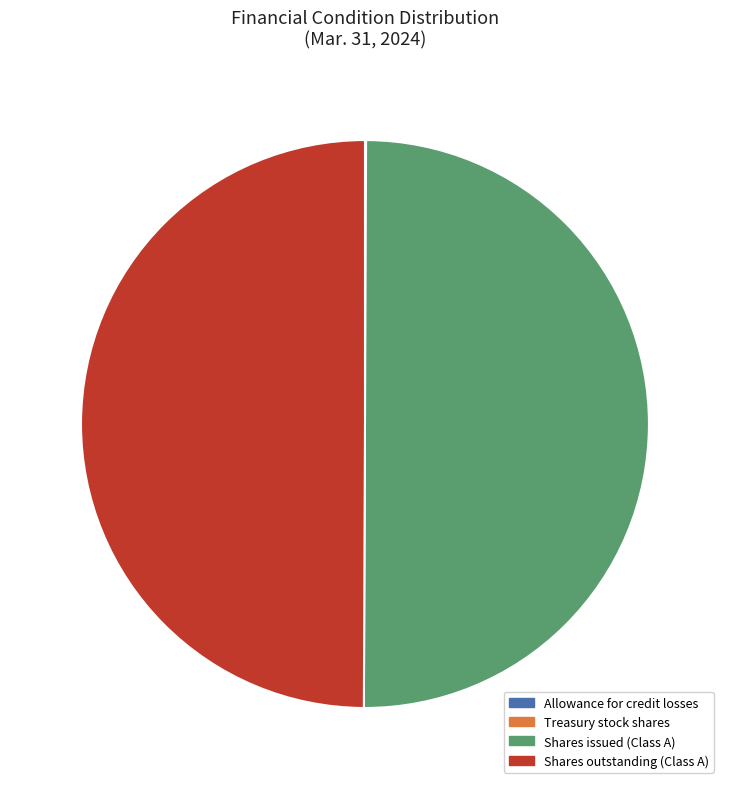

Is it true that Shares outstanding (Class A) is 38% of the pie?

False